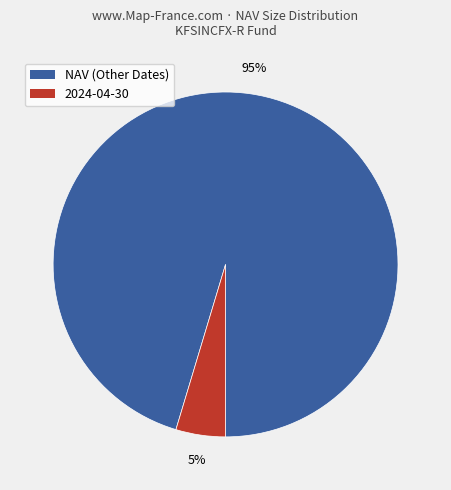

To the nearest percent, what is the average slice percentage?

50%